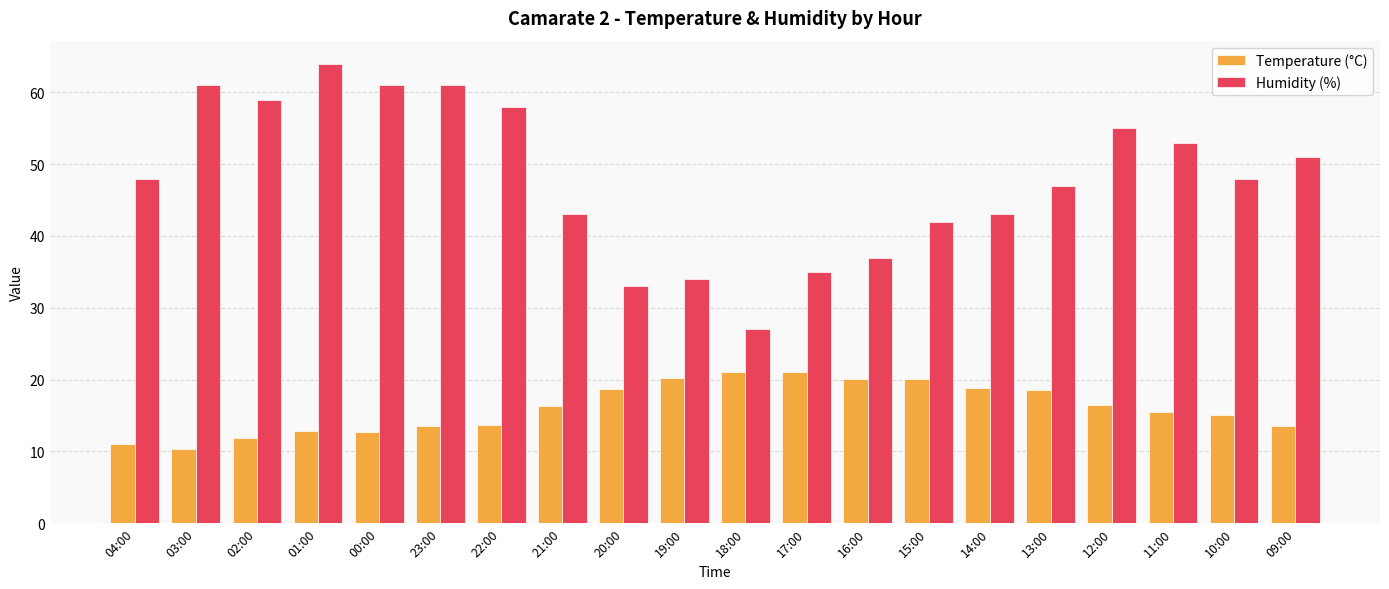

True or false: Humidity (%) has a value of 34.0 at 19:00.

True